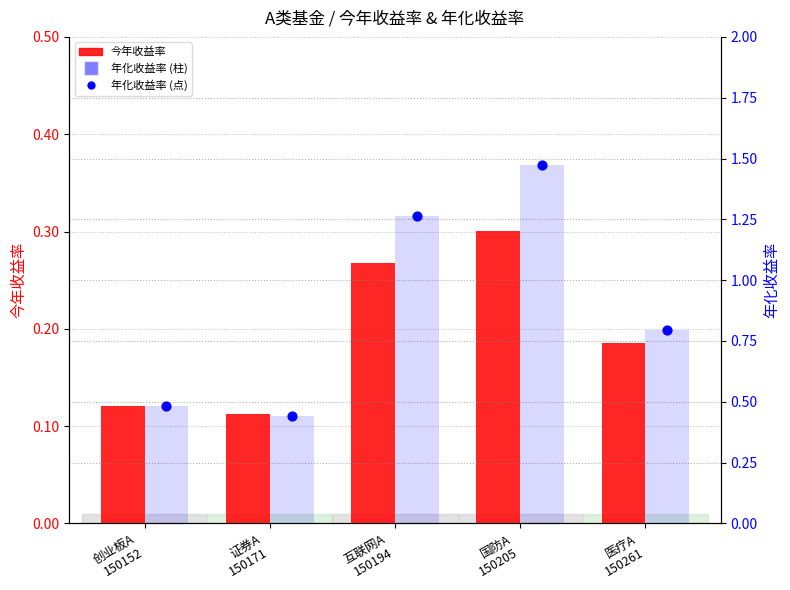

Which series has the largest total across all categories?

年化收益率